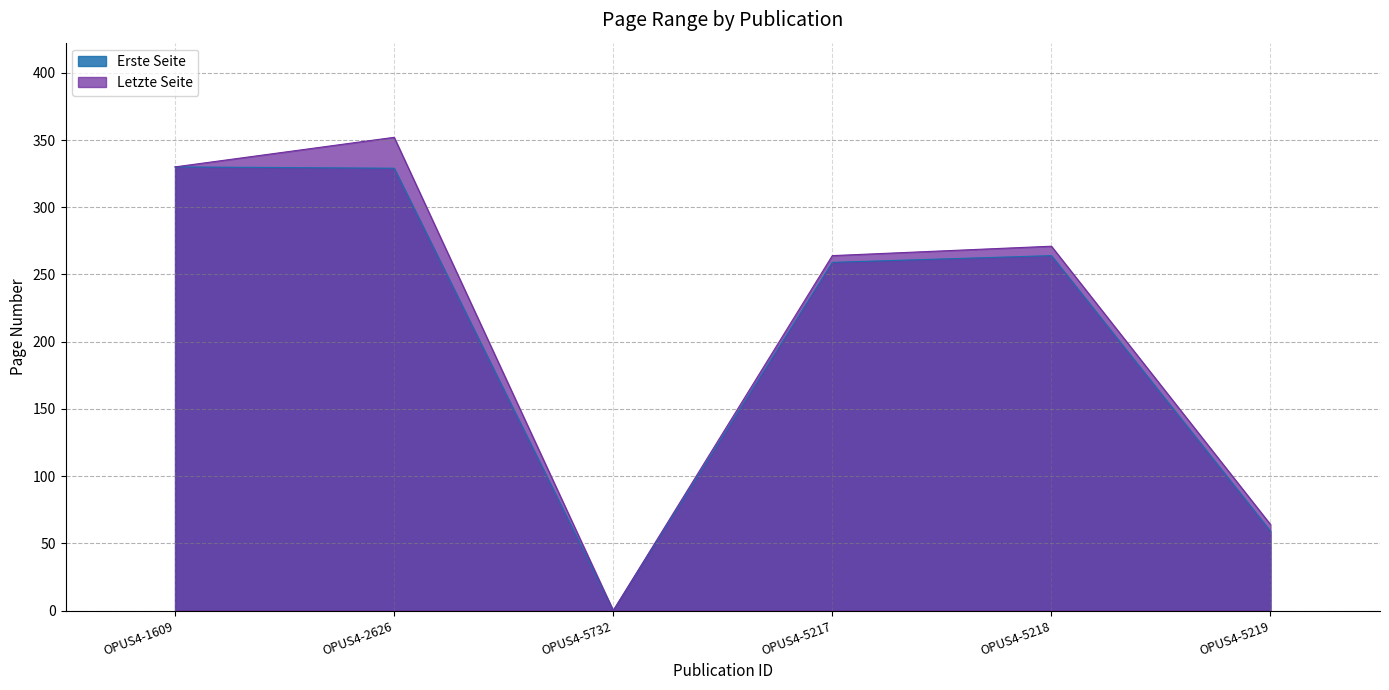

Does the chart display data point markers on the line(s)?

No